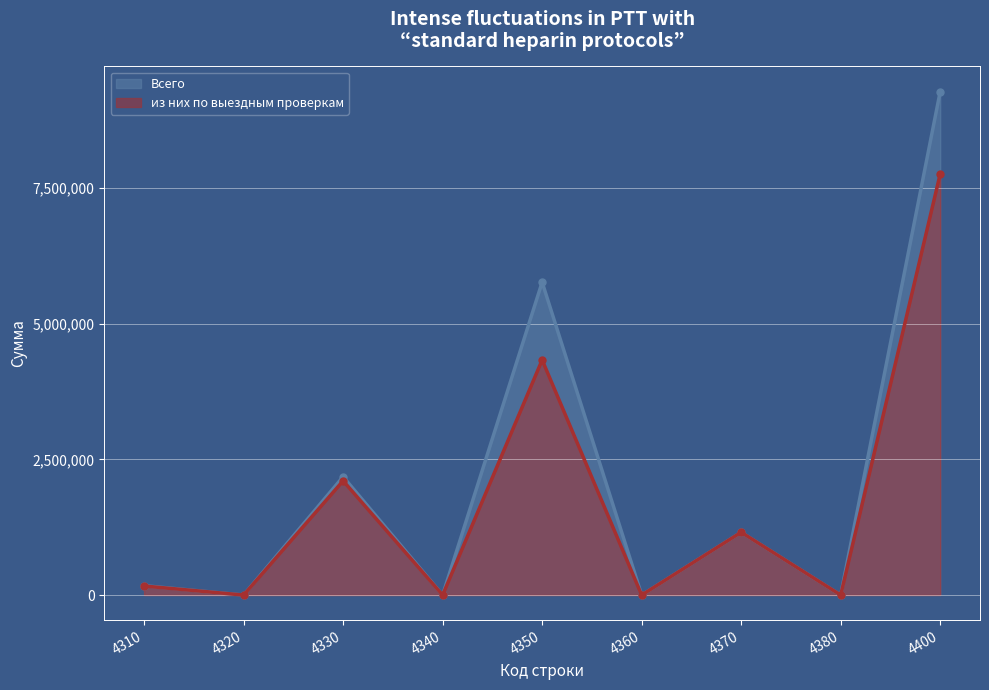

True or false: Всего and из них по выездным проверкам cross at least once.

False